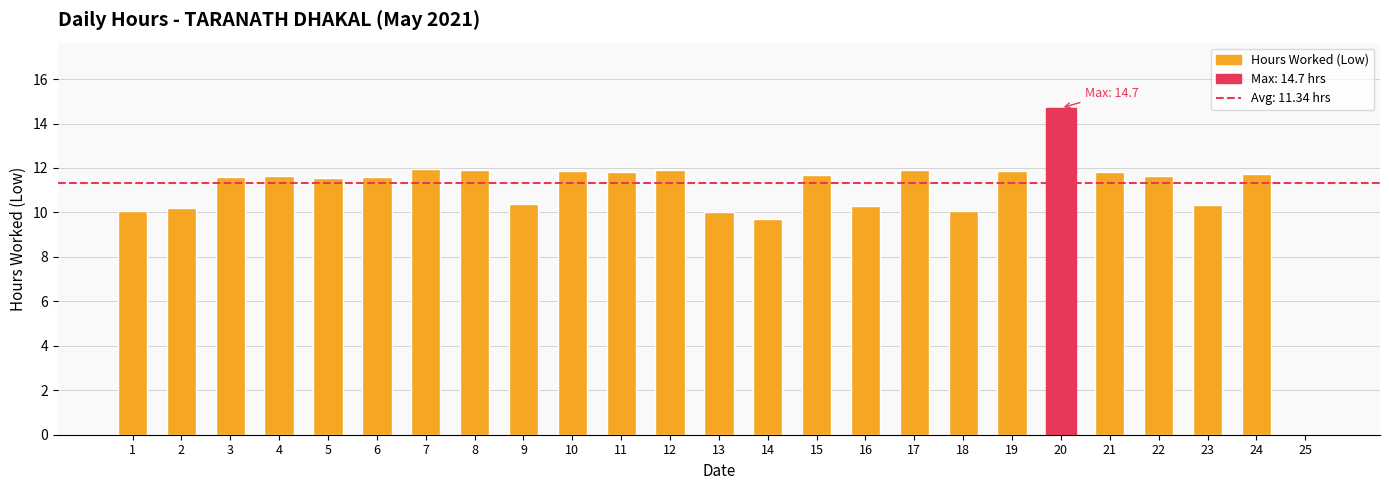

How many series are shown in this chart?

1